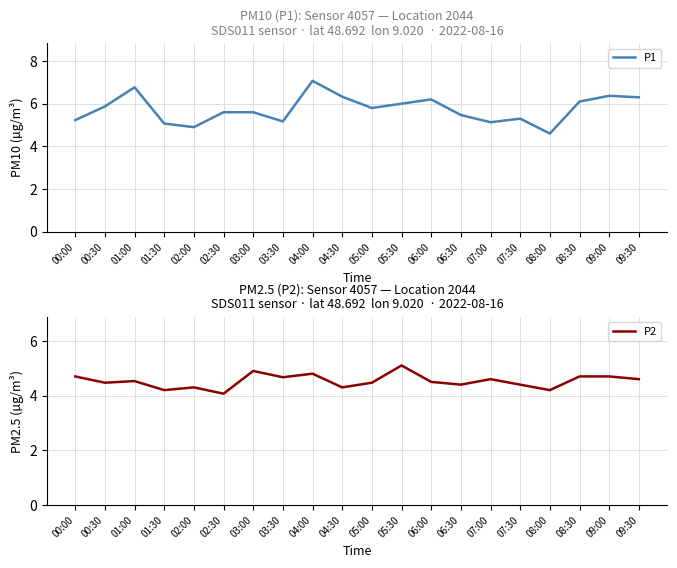

Which label corresponds to the largest value in the chart?

04:00